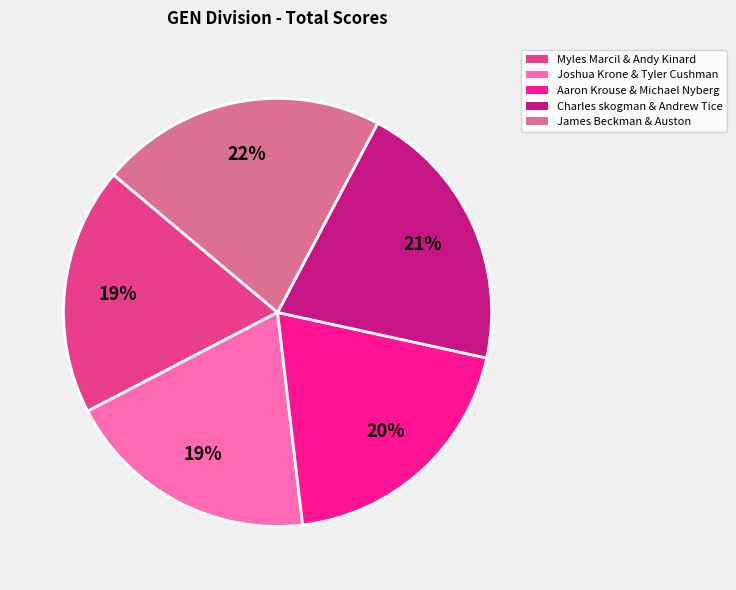

How many segments does this pie chart have?

5